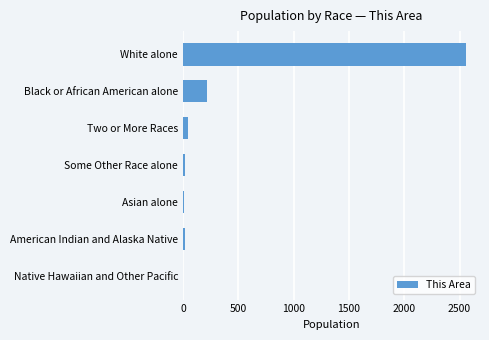

Are the bars horizontal?

Yes